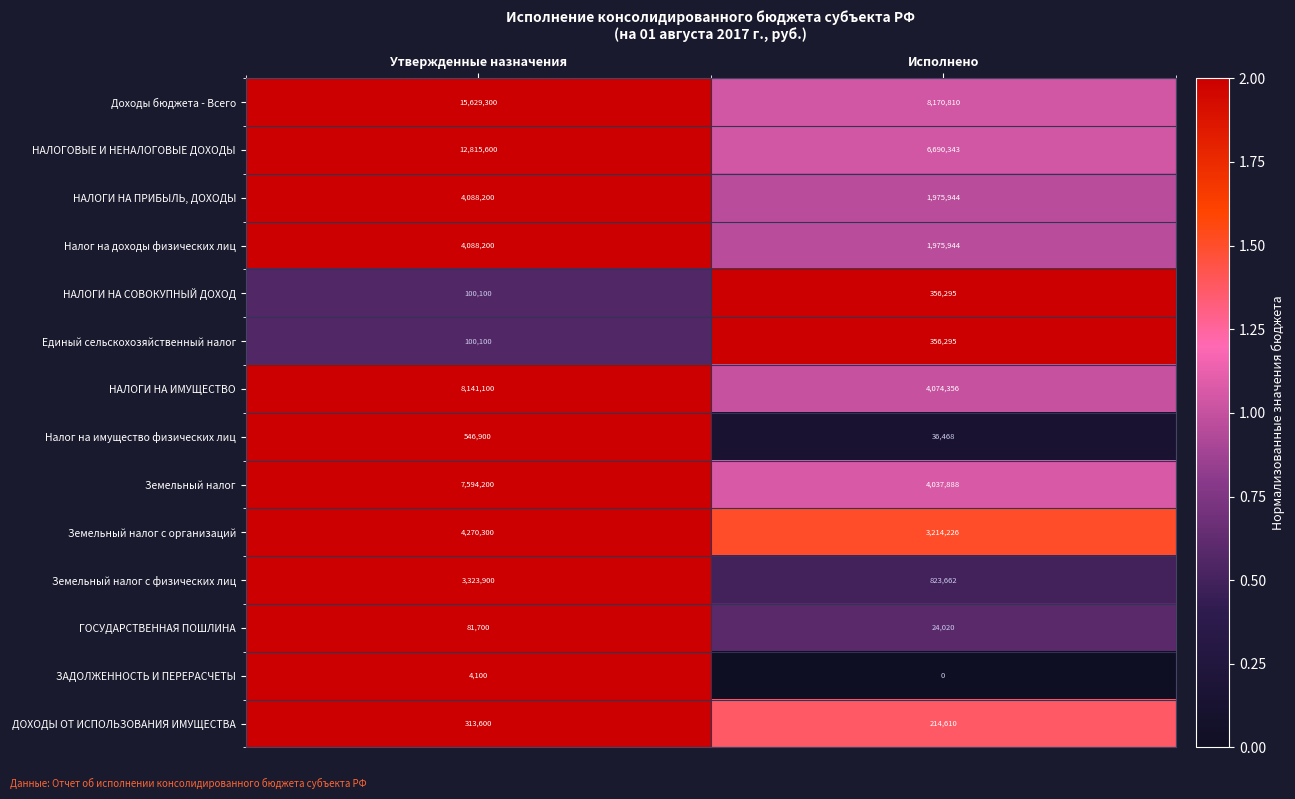

What value does the ЗАДОЛЖЕННОСТЬ И ПЕРЕРАСЧЕТЫ series have at Утвержденные назначения, to the nearest 50?

4100